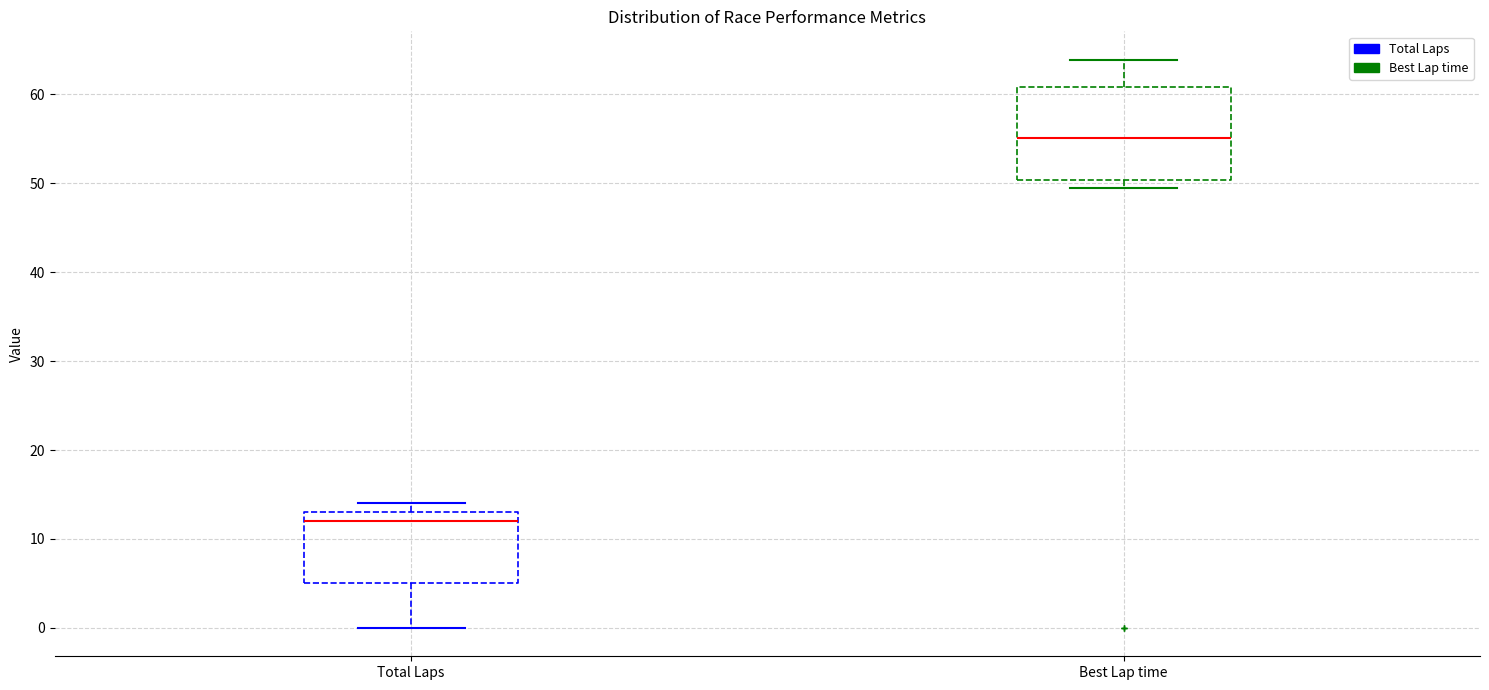

Which box is the tallest, from its lower edge to its upper edge?

Best Lap time